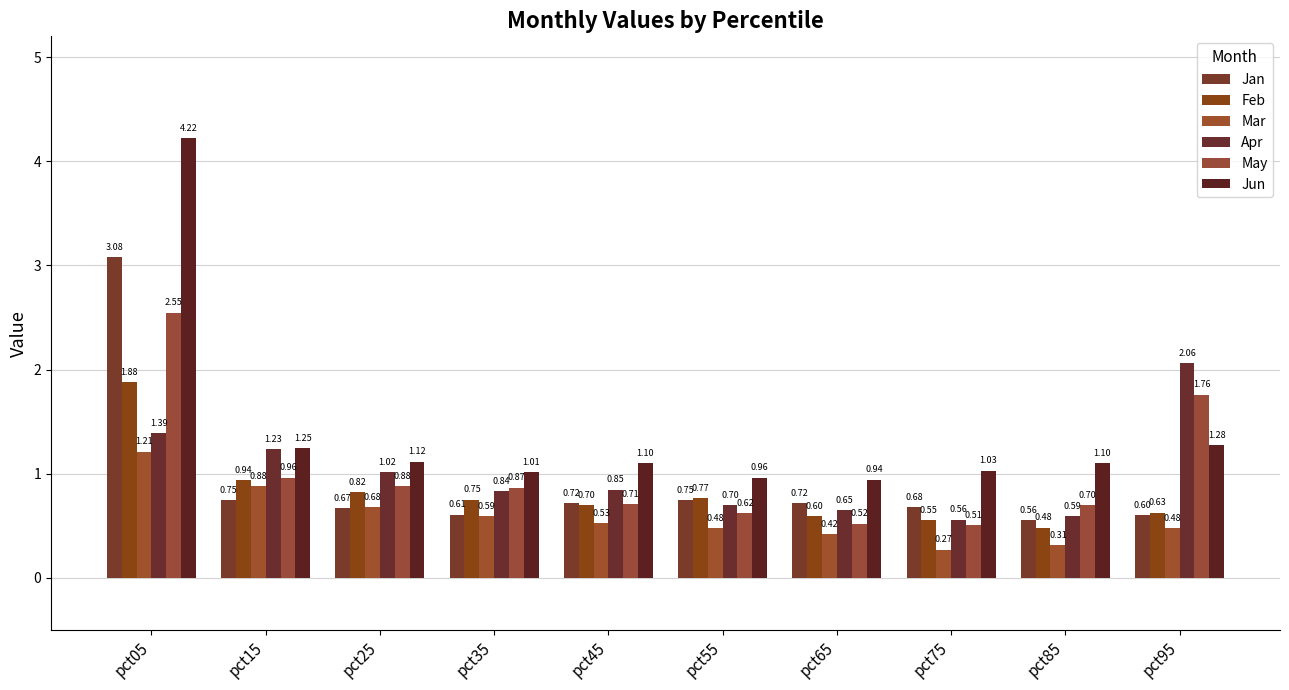

How many data points does each series have?

10